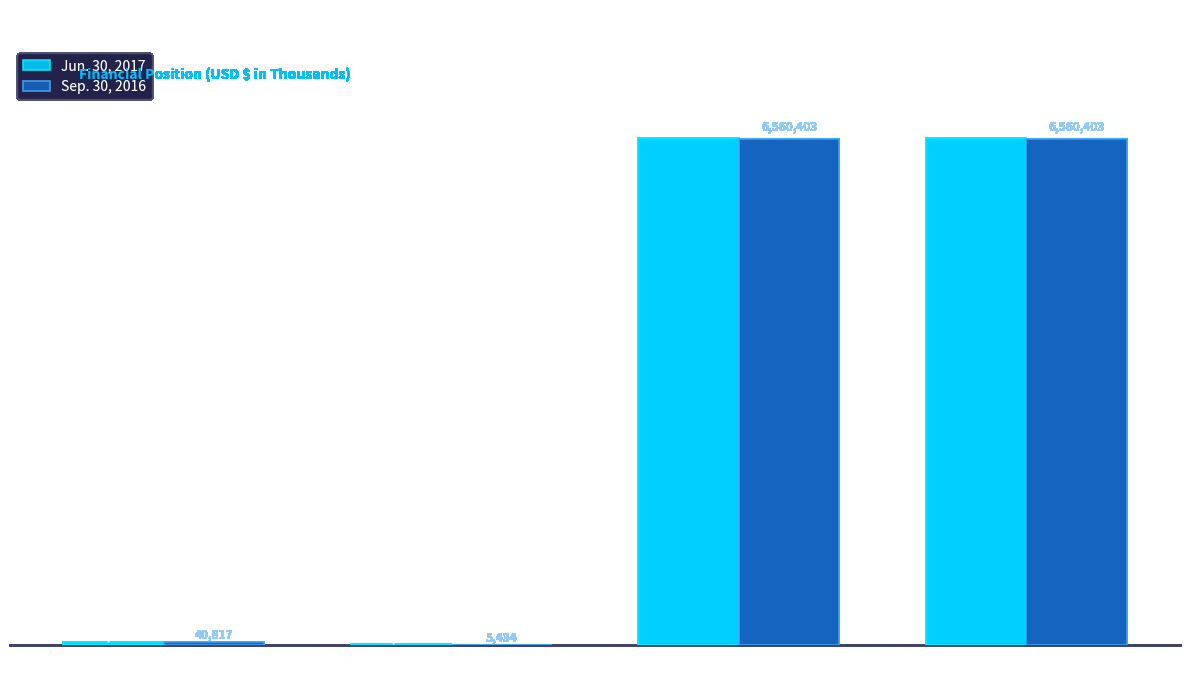

Are the bars horizontal?

No